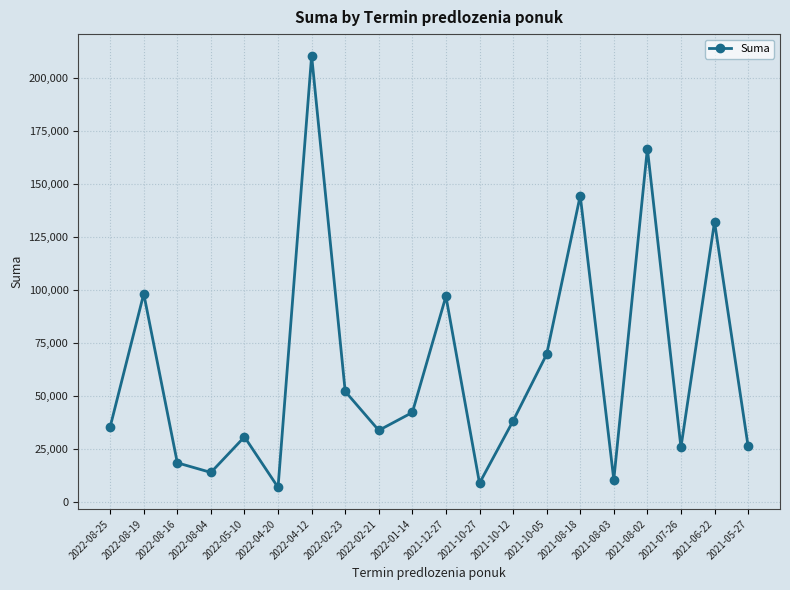

What is the difference between the maximum and minimum values?

203558.2